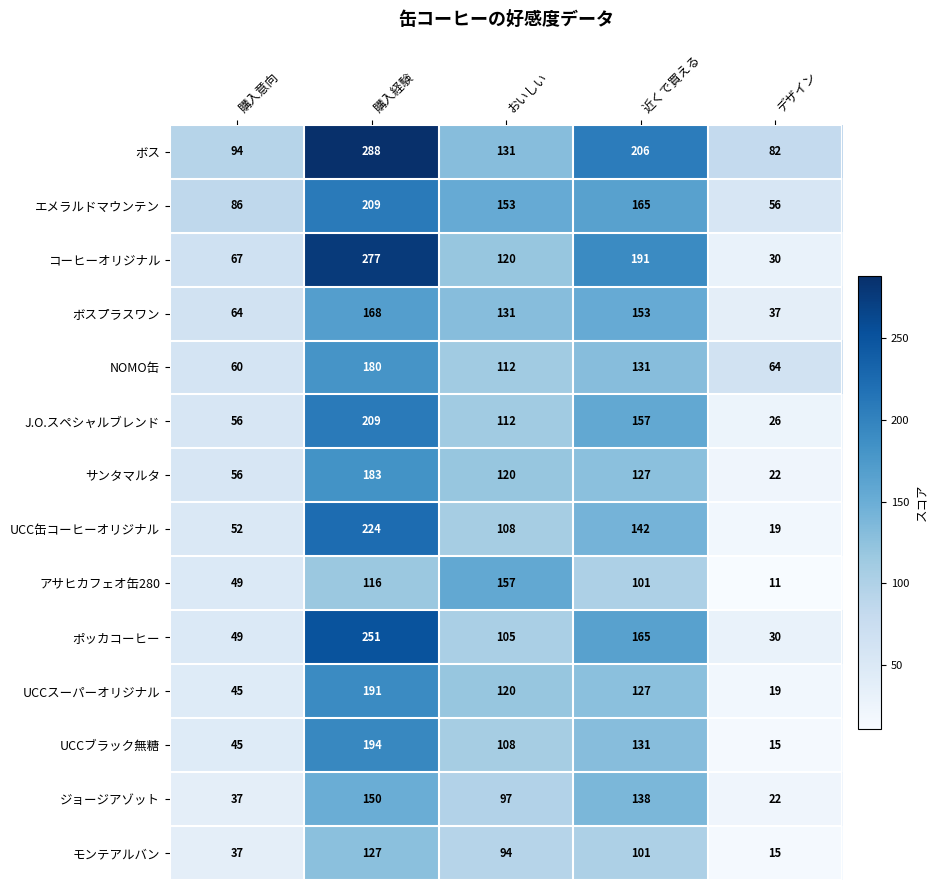

Count the number of data series in this chart.

14